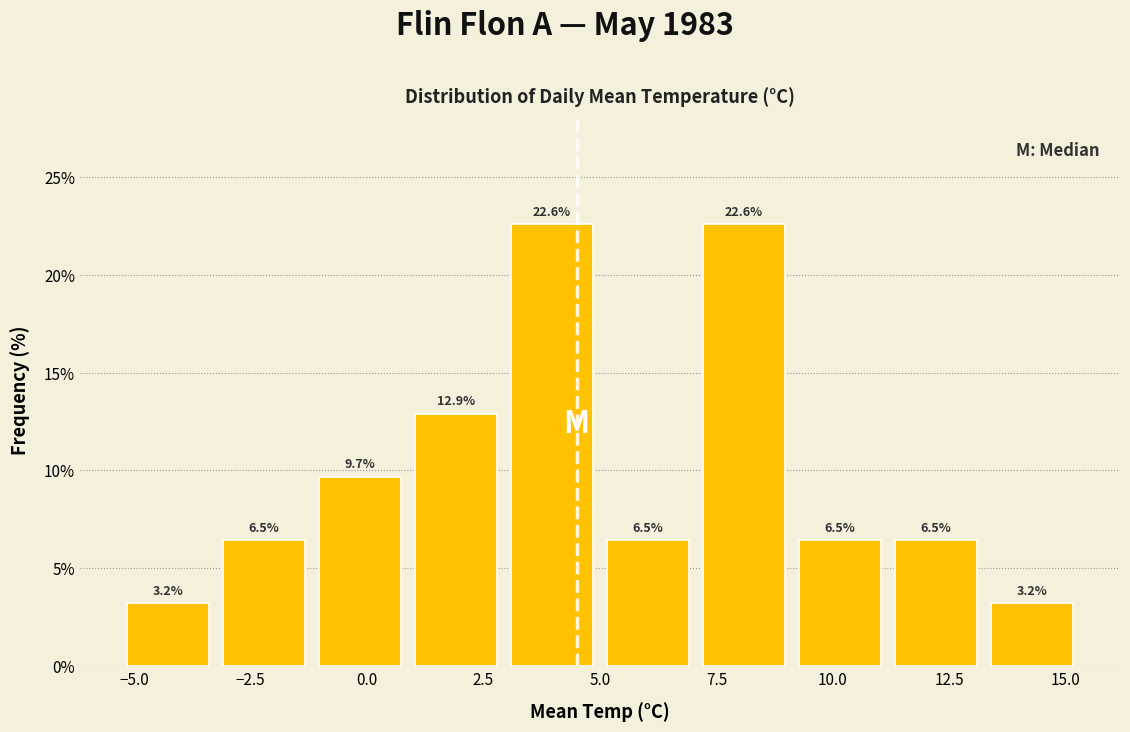

What is the height of the bar covering 3.0 to 5.0 on the x-axis? The bar edges are not printed on the chart, so give them approximately, as read against the axis.

22.6